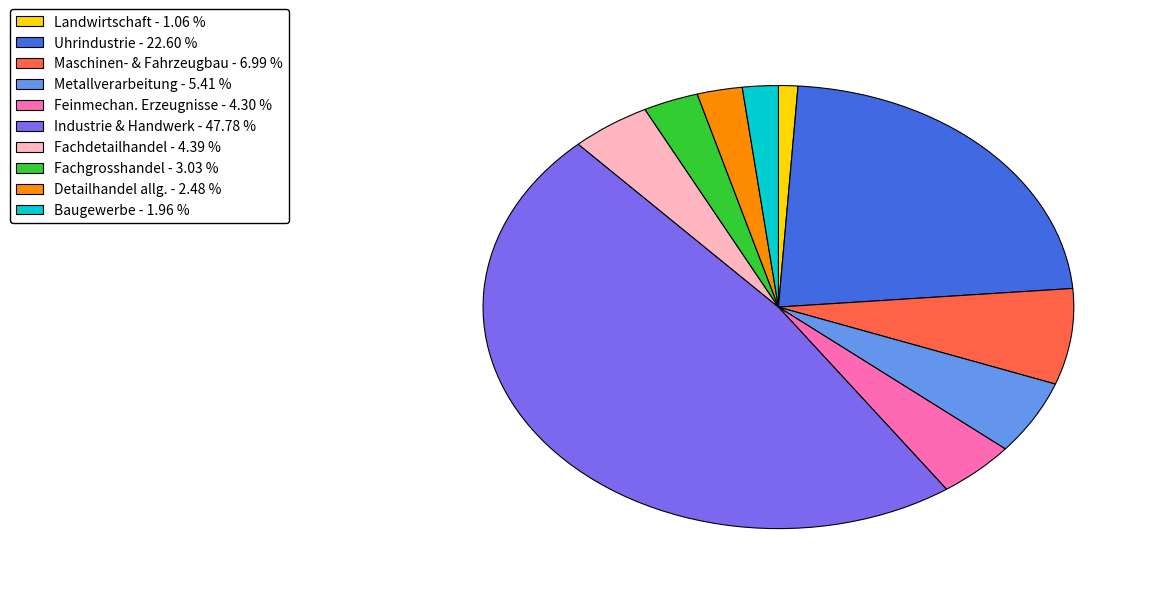

Does any single category account for the majority?

No